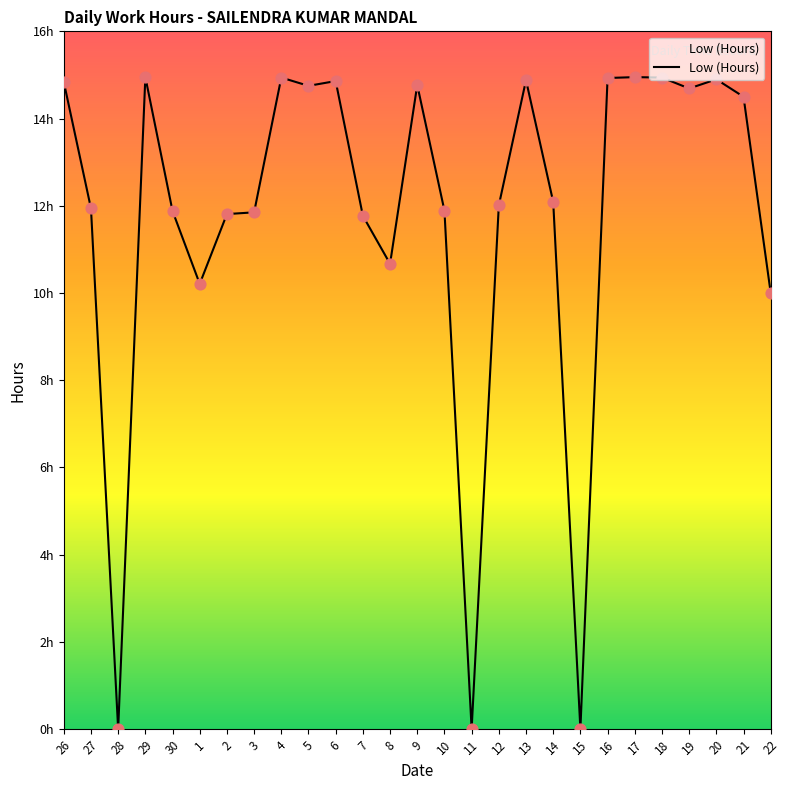

Which has a higher value, 7 or 21?

21